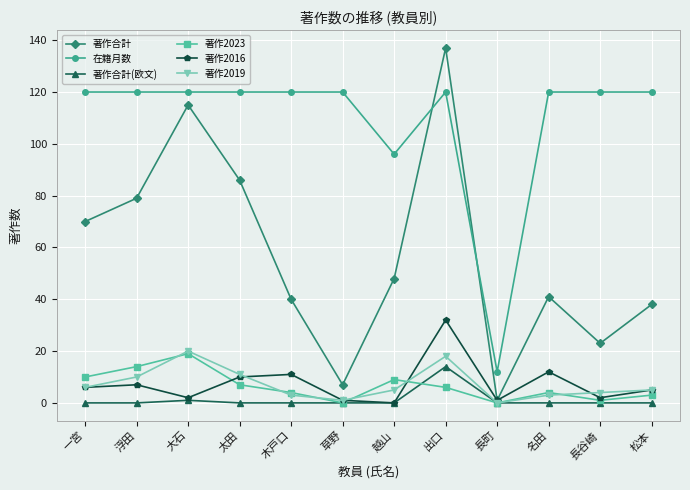

Is the value of 在籍月数 at 長町 greater than the value of 著作2016 at 長町?

Yes